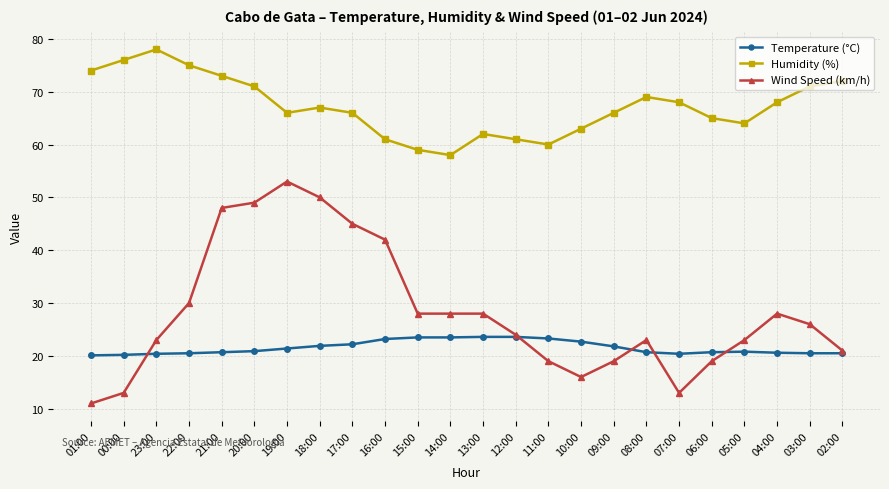

At 03:00, list the series in order from largest to smallest.

Humidity (%), Wind Speed (km/h), Temperature (°C)